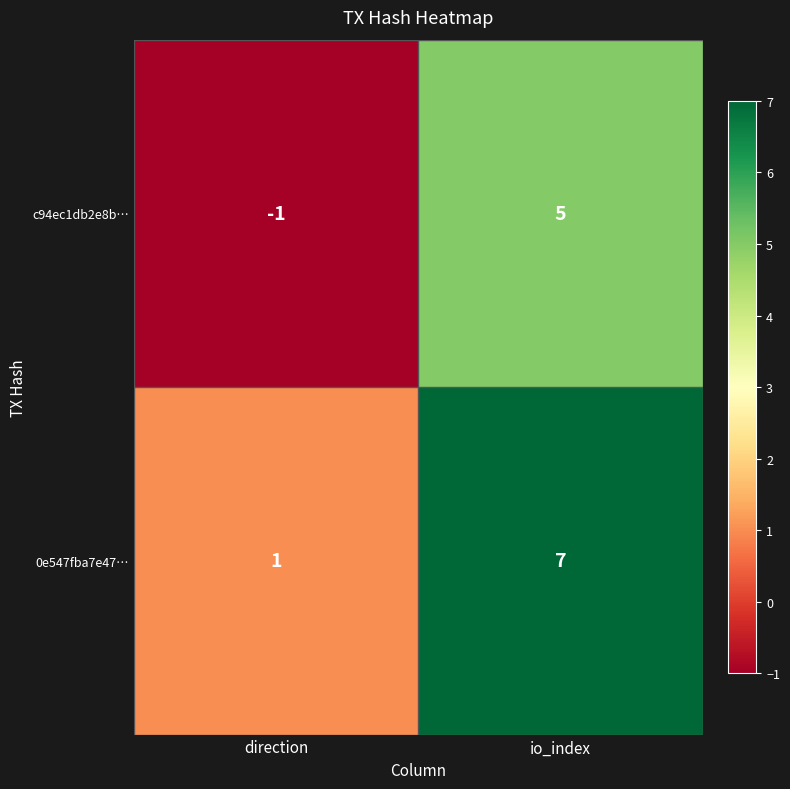

At which category is the sum across all series the highest?

io_index